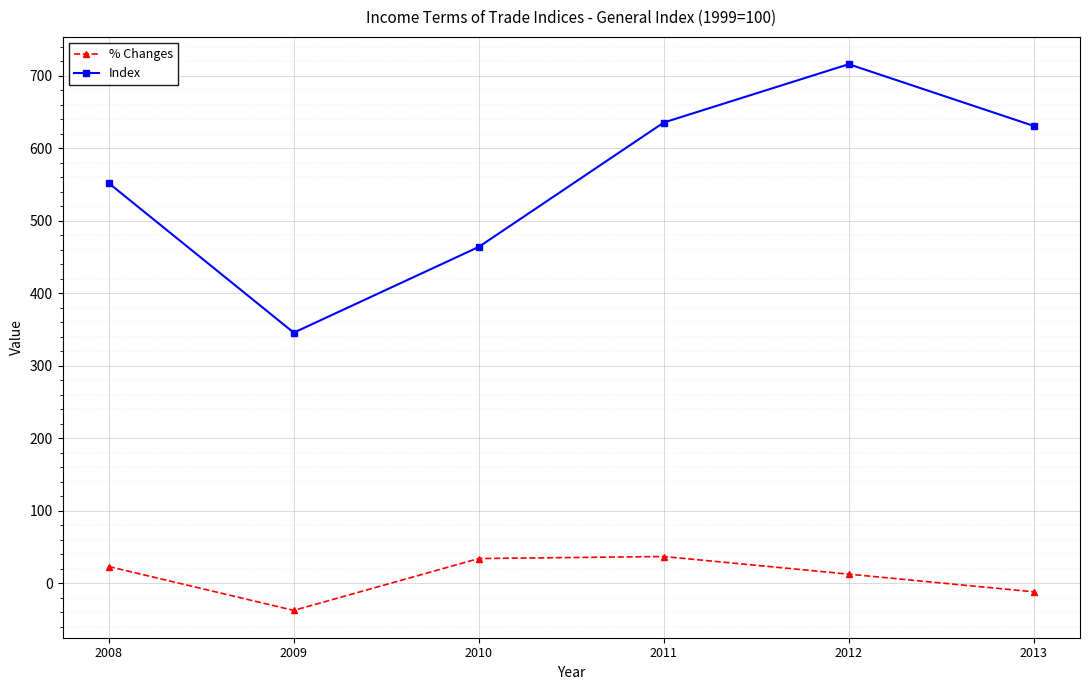

True or false: Index and % Changes intersect in this chart.

False